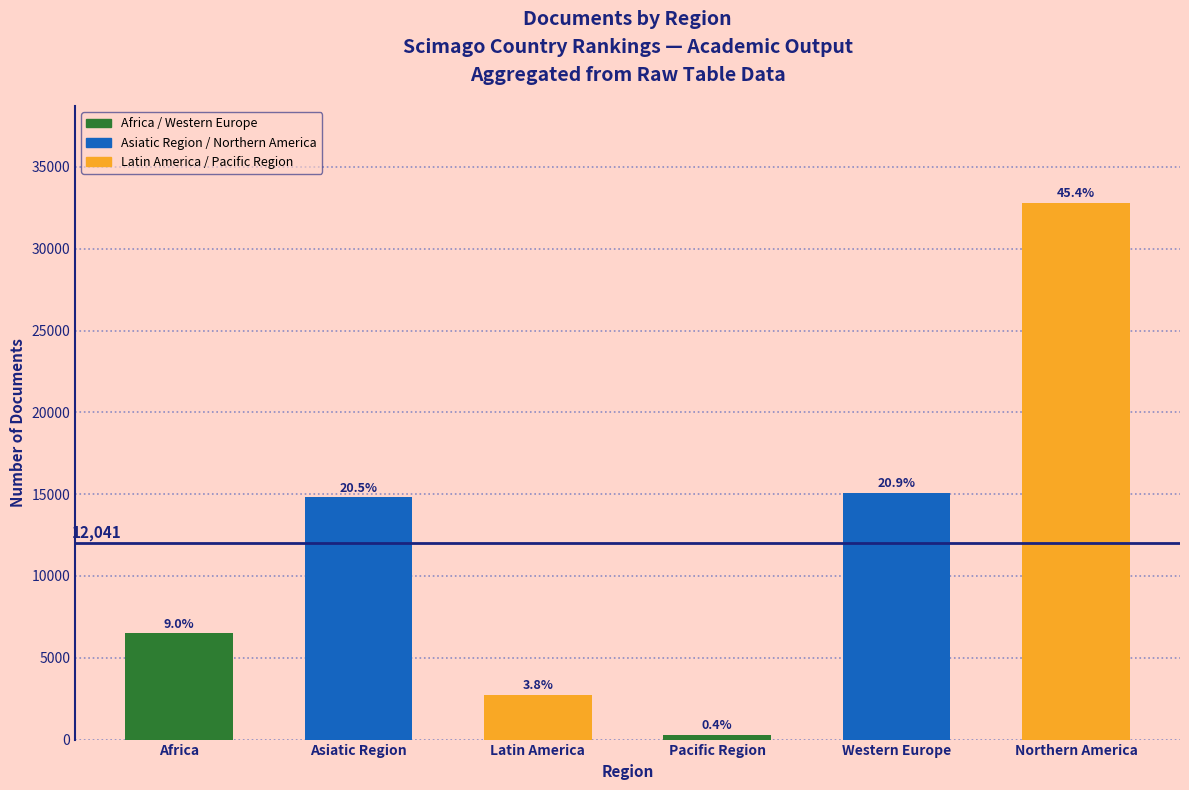

Rank the categories by value from highest to lowest.

Northern America, Western Europe, Asiatic Region, Africa, Latin America, Pacific Region